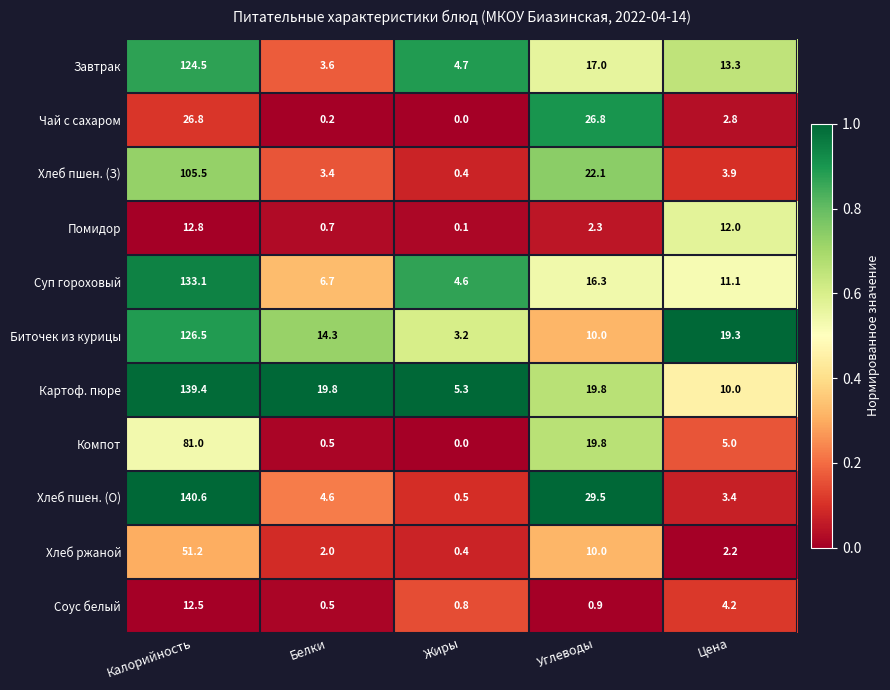

At which category does the chart reach its minimum across all series?

Жиры